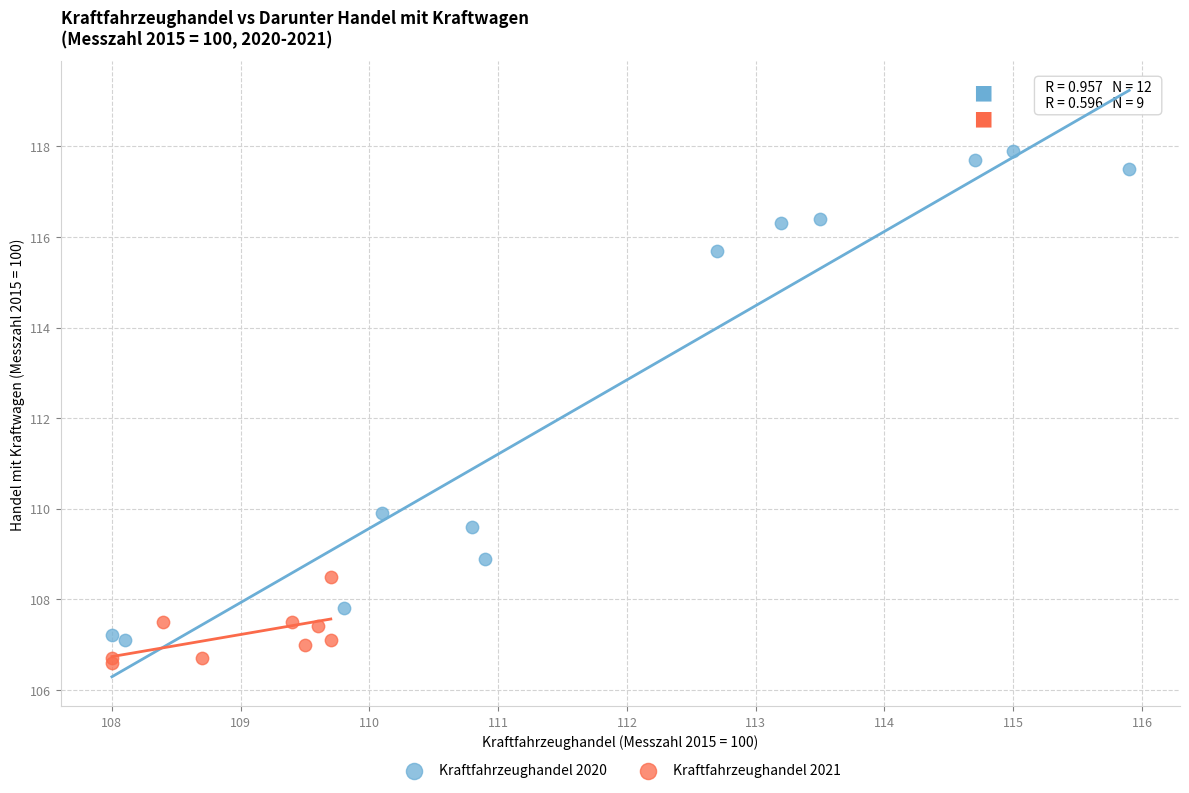

Which series reaches the maximum Y coordinate?

Kraftfahrzeughandel 2020